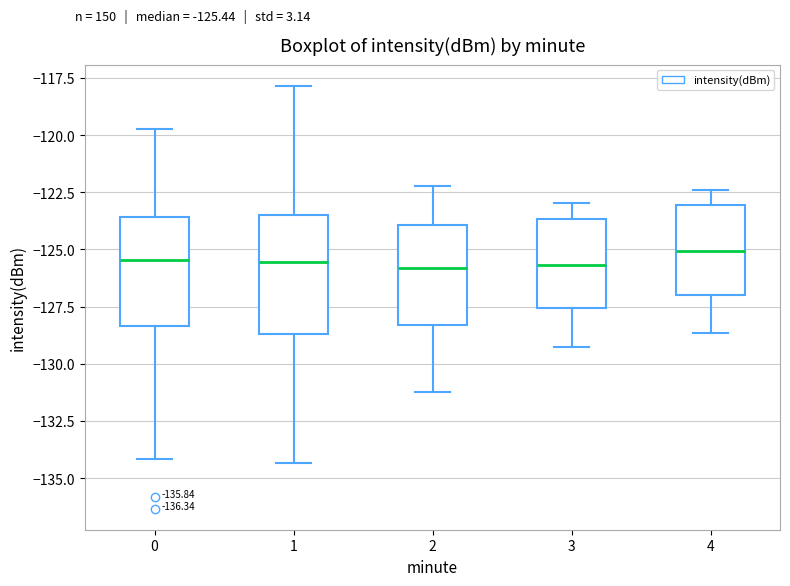

Reading left to right, read every box against the y-axis: the position of its median line, the range the box covers, and the ends of its whiskers. The values are not printed on the chart, so give them approximately, as read against the axis.

0: median -125.5, box -128.5 to -123.5, whiskers -134.0 to -119.5
1: median -125.5, box -128.5 to -123.5, whiskers -134.5 to -118.0
2: median -126.0, box -128.5 to -124.0, whiskers -131.0 to -122.0
3: median -125.5, box -127.5 to -123.5, whiskers -129.5 to -123.0
4: median -125.0, box -127.0 to -123.0, whiskers -128.5 to -122.5